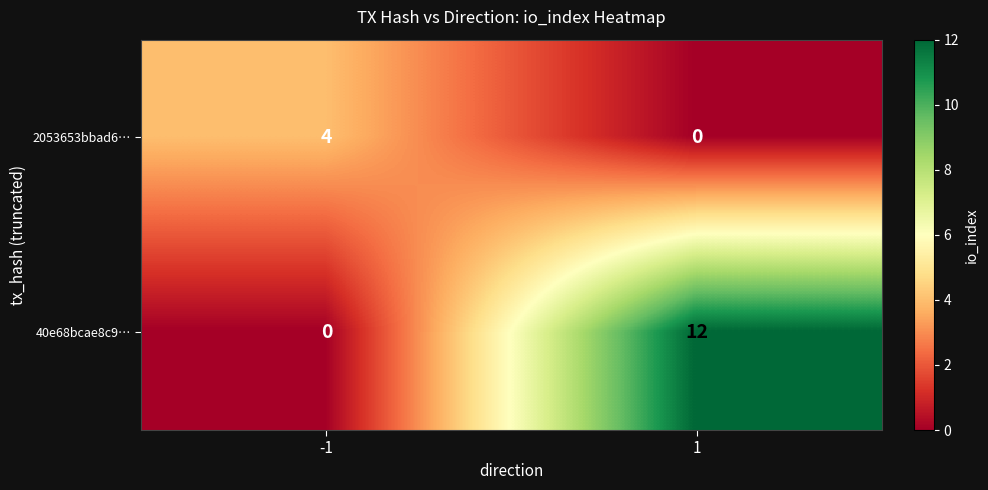

What is the sum of the 40e68bcae8c9… values at 1 and -1?

12